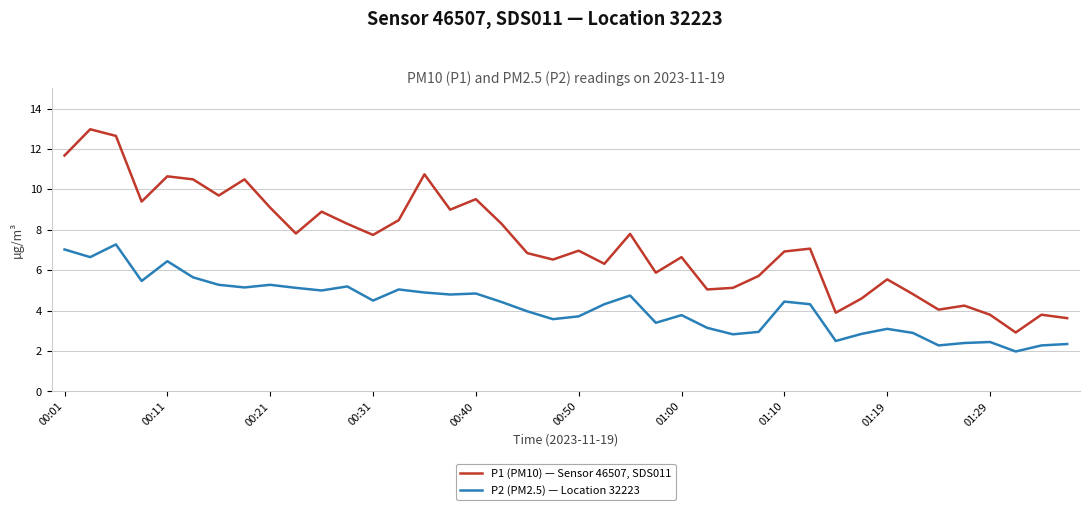

How many lines are shown in the chart?

2